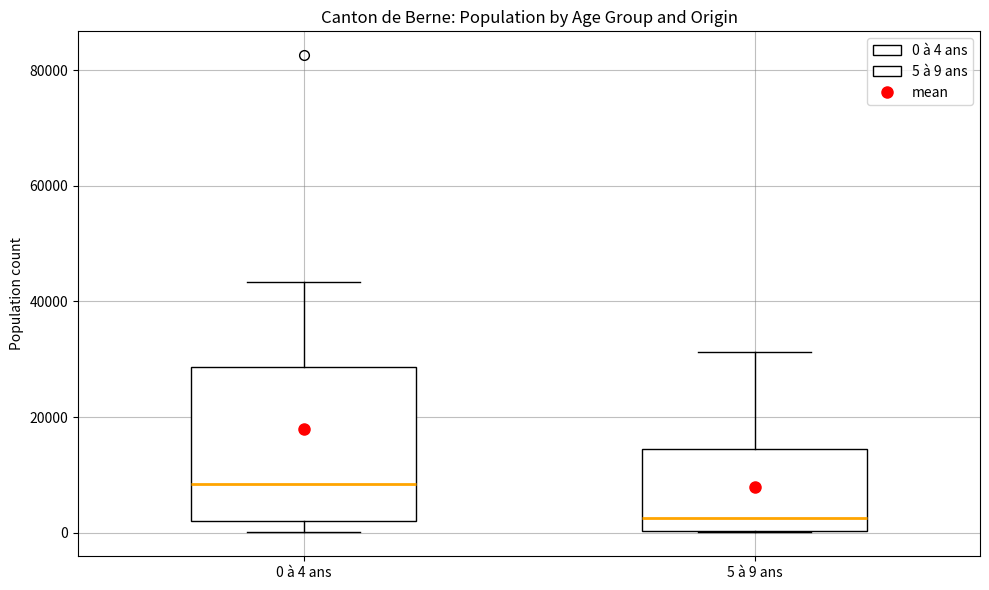

Comparing the boxes themselves (not the whiskers), which one is the tallest?

0 à 4 ans